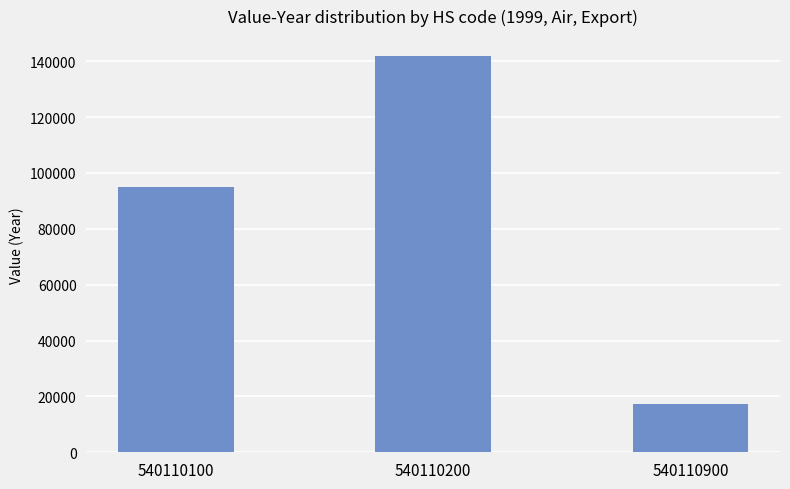

At which category does the chart reach its minimum across all series?

540110900